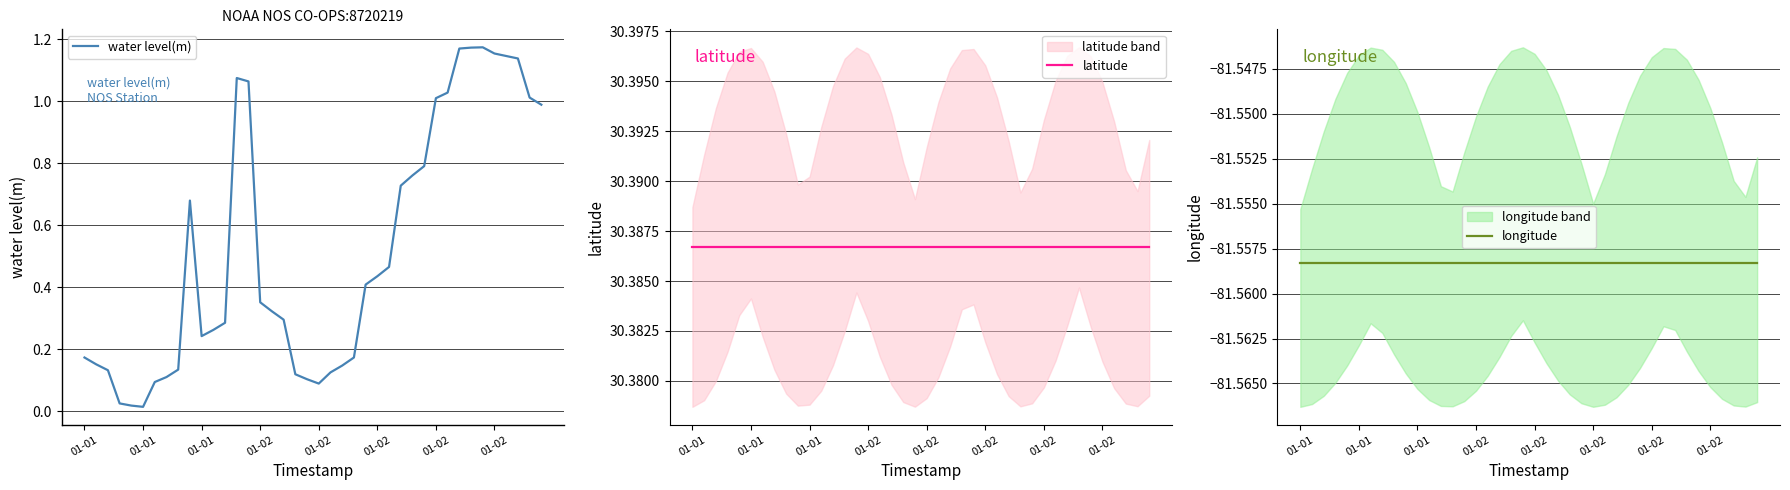

True or false: latitude and longitude intersect in this chart.

False